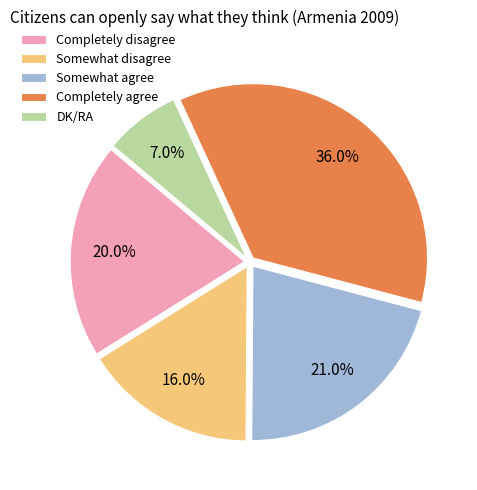

Is Completely agree the majority of the pie?

No